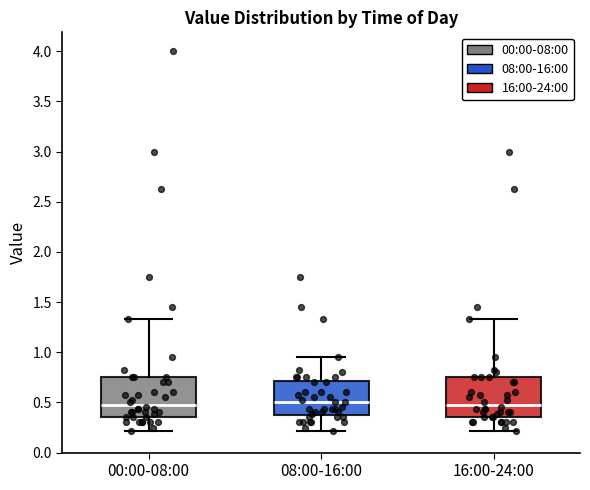

Reading left to right, read every box against the y-axis: the position of its median line, the range the box covers, and the ends of its whiskers. The values are not printed on the chart, so give them approximately, as read against the axis.

00:00-08:00: median 0.50, box 0.35 to 0.75, whiskers 0.20 to 1.35
08:00-16:00: median 0.50, box 0.35 to 0.70, whiskers 0.20 to 0.95
16:00-24:00: median 0.50, box 0.35 to 0.75, whiskers 0.20 to 1.35